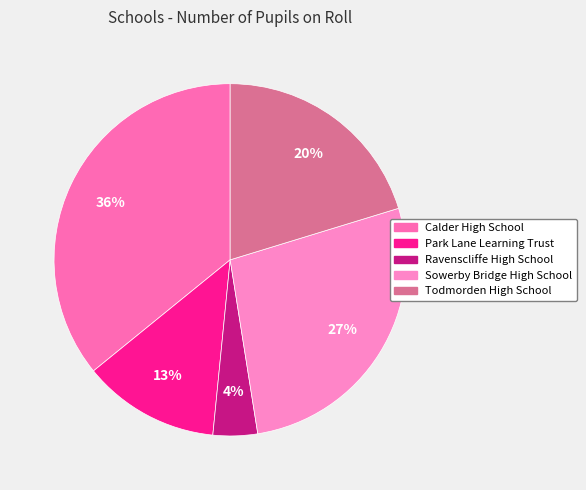

To the nearest percent, what portion does Ravenscliffe High School represent?

4%